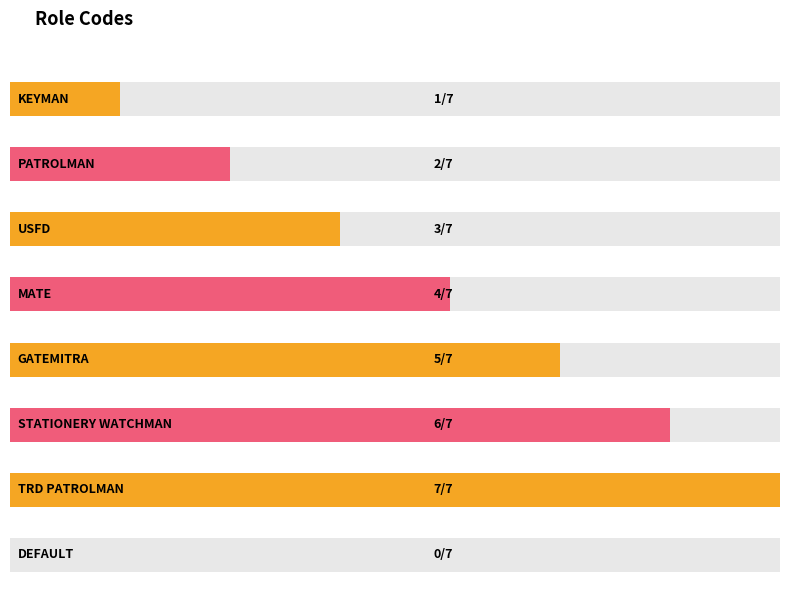

What is the value of the 4th bar from the left?

4